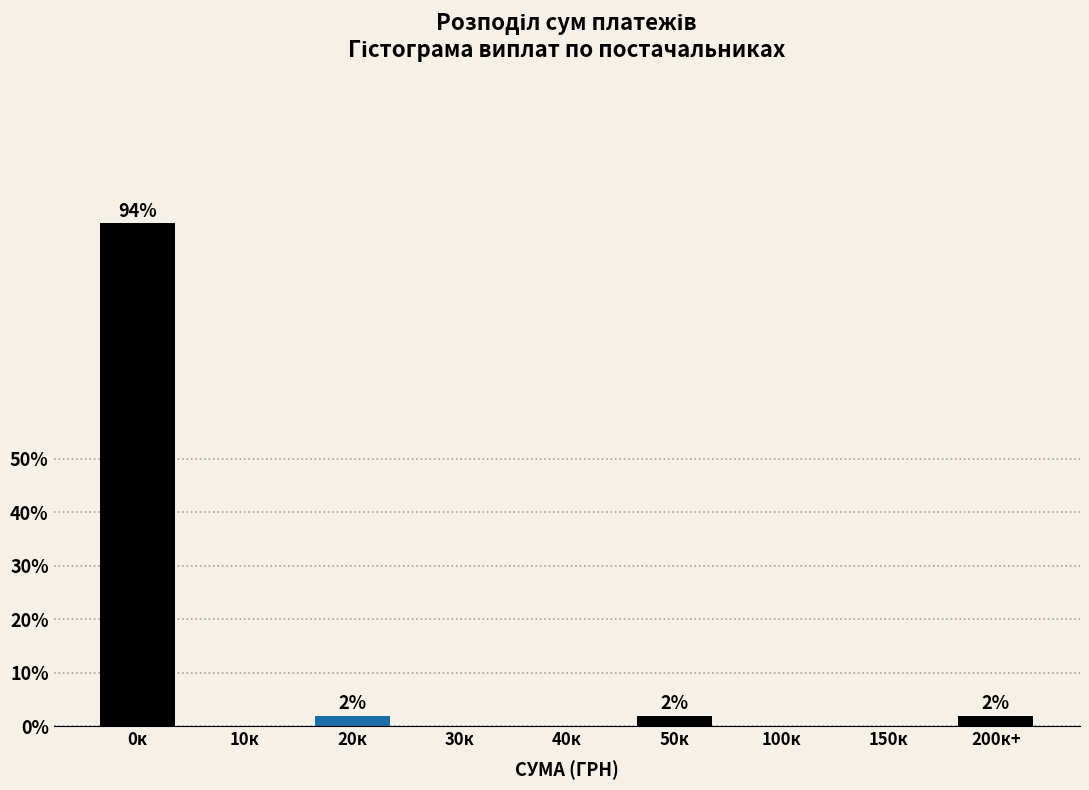

Reading right to left, list all the values displayed in this chart.

200к+=2.0	150к=0.0	100к=0.0	50к=2.0	40к=0.0	30к=0.0	20к=2.0	10к=0.0	0к=94.1